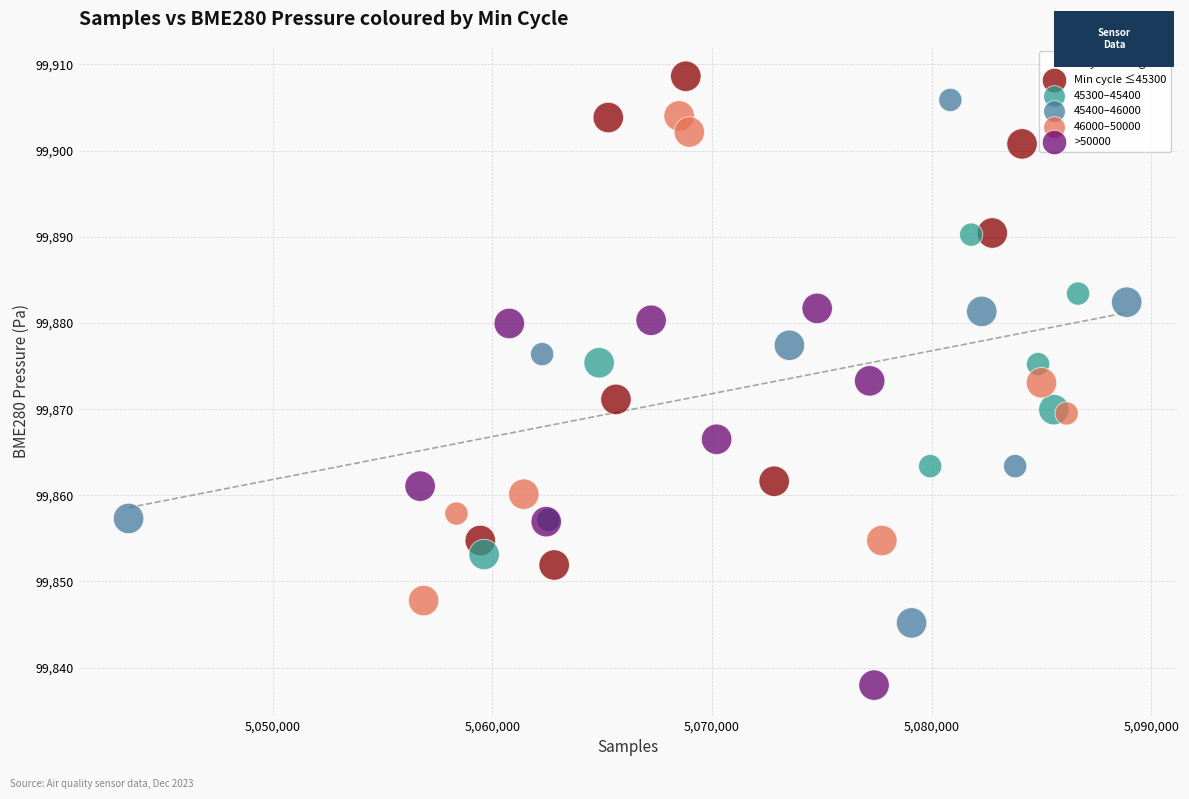

Which series contains the lowest Y value?

>50000